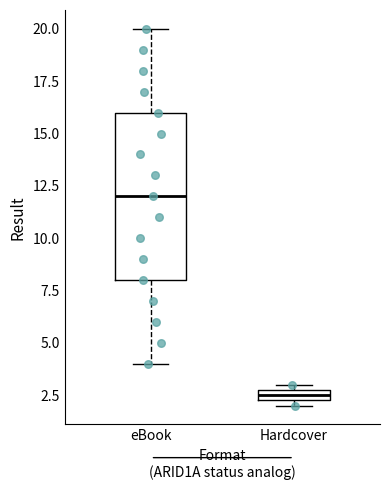

Where is the lower edge of the box for Hardcover on the y-axis? The values are not printed on the chart, so give them approximately, as read against the axis.

2.5